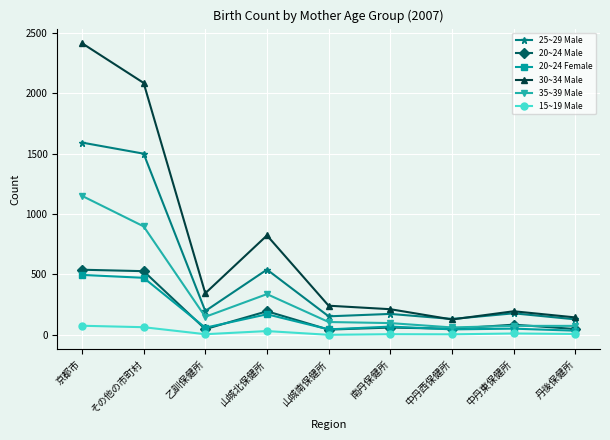

Which label corresponds to the largest value in the chart?

京都市